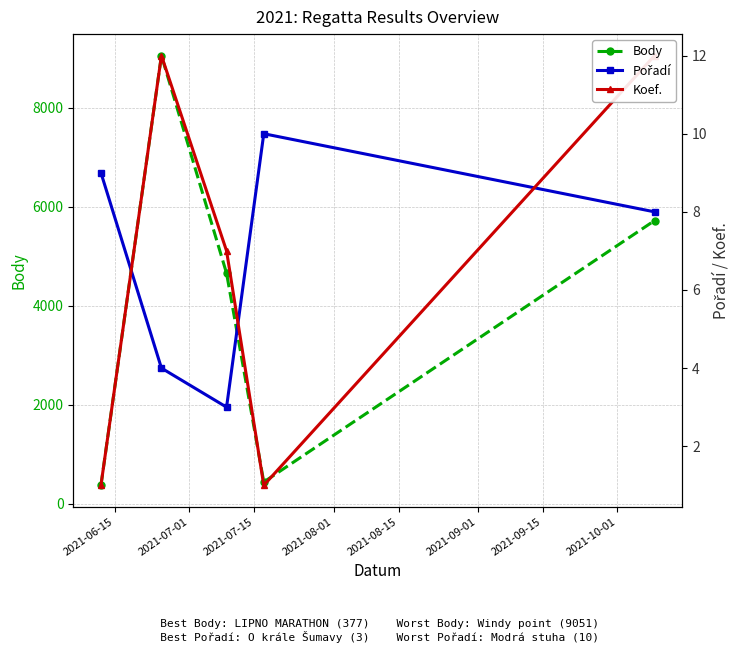

What are all the series names shown in the legend?

Body, Pořadí, Koef.